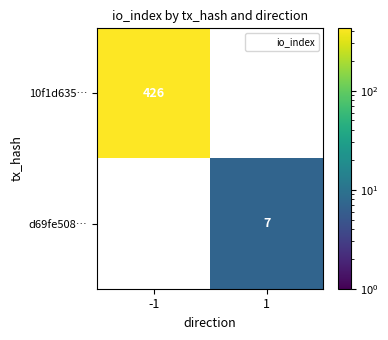

True or false: d69fe508… has a value of 10.2 at 1.

False